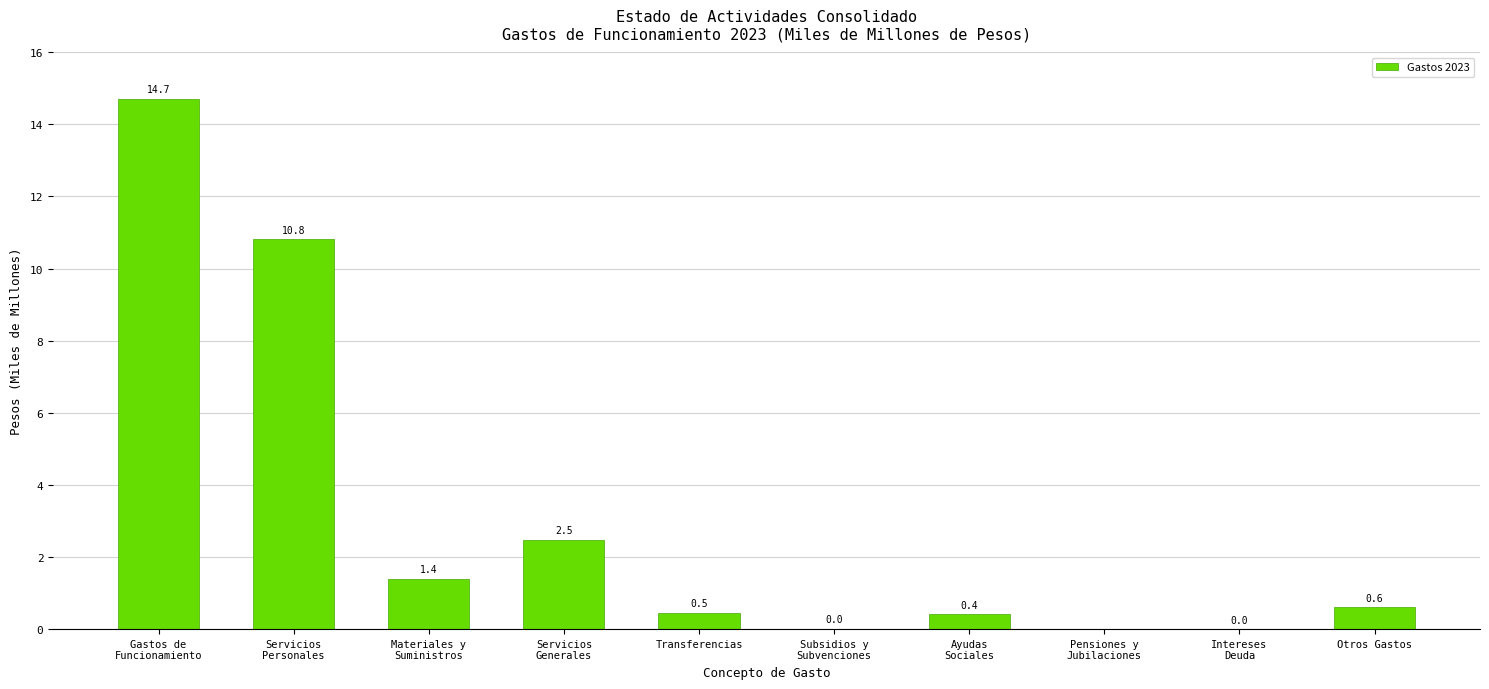

What is the sum of all values?

30.9